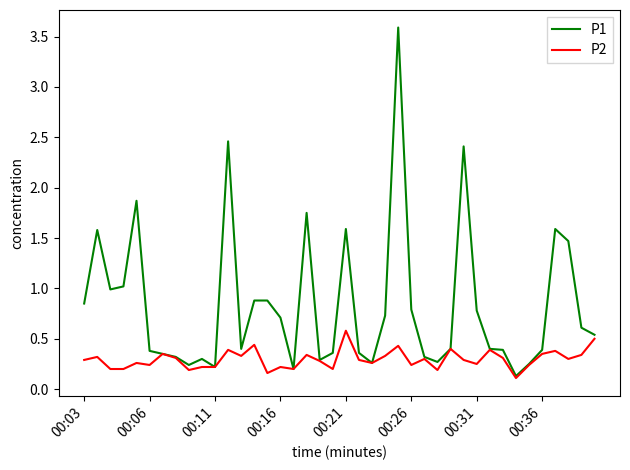

List the series in order of their peak value, highest first.

P1, P2